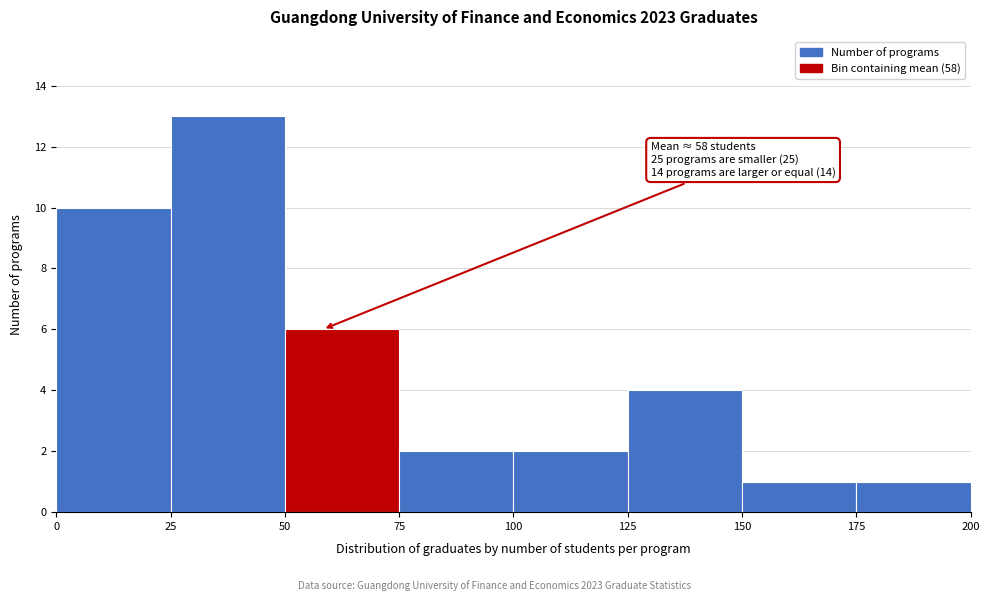

Which range on the x-axis has the tallest bar?

25 to 50